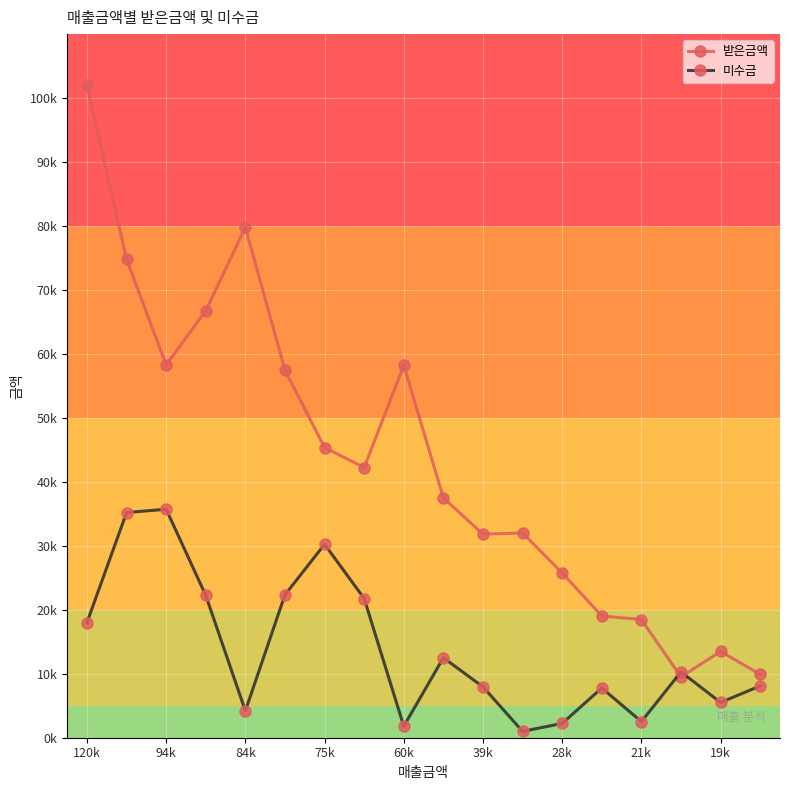

Where is 미수금 nearest to the value 18355?

120k